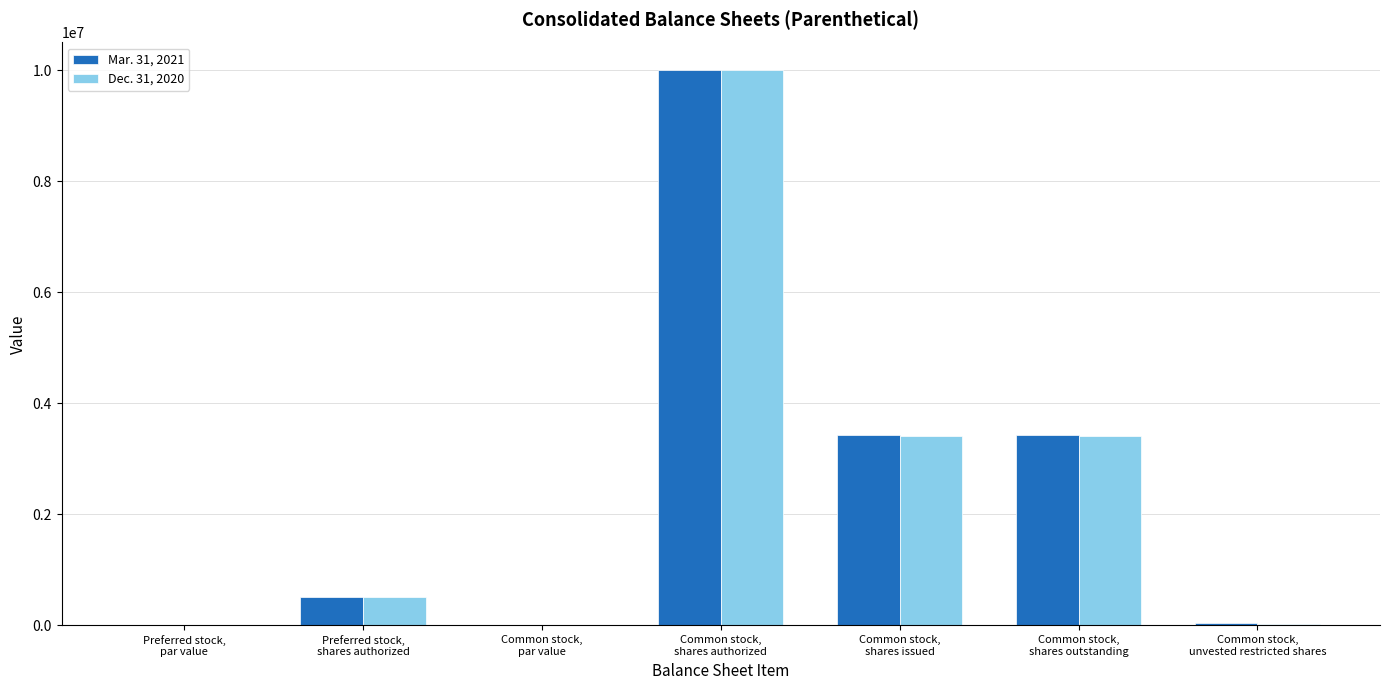

What is the greatest value displayed?

10000000.0